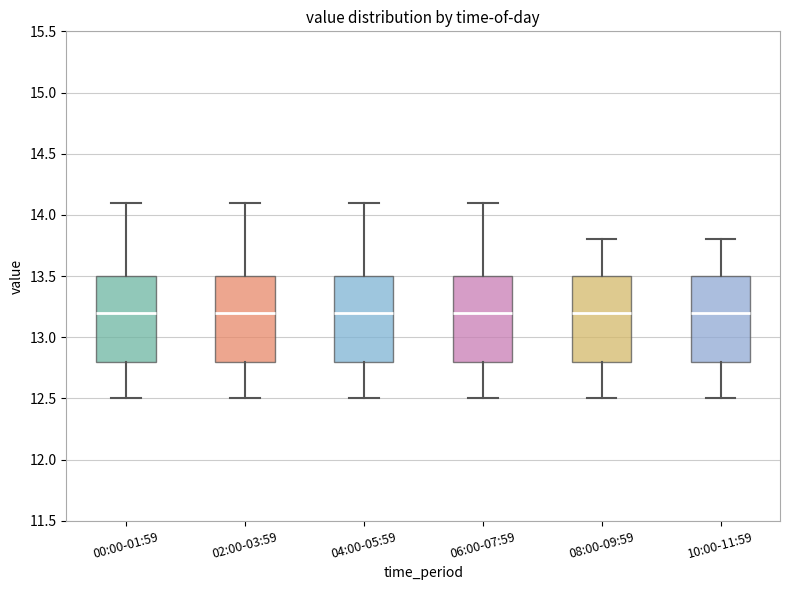

Where is the lower edge of the box for 02:00-03:59 on the y-axis? The values are not printed on the chart, so give them approximately, as read against the axis.

12.8